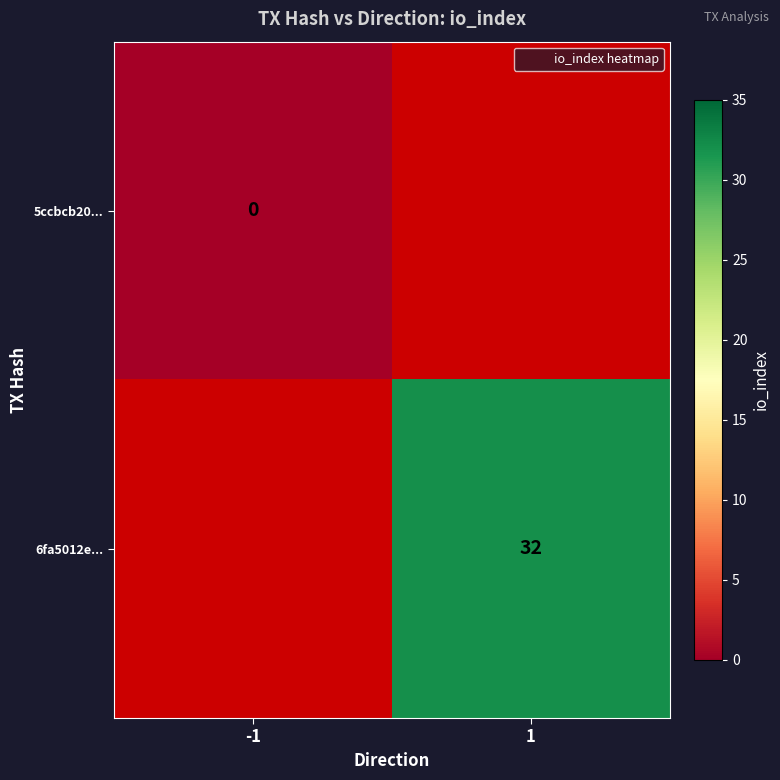

At which category does the chart reach its minimum across all series?

-1